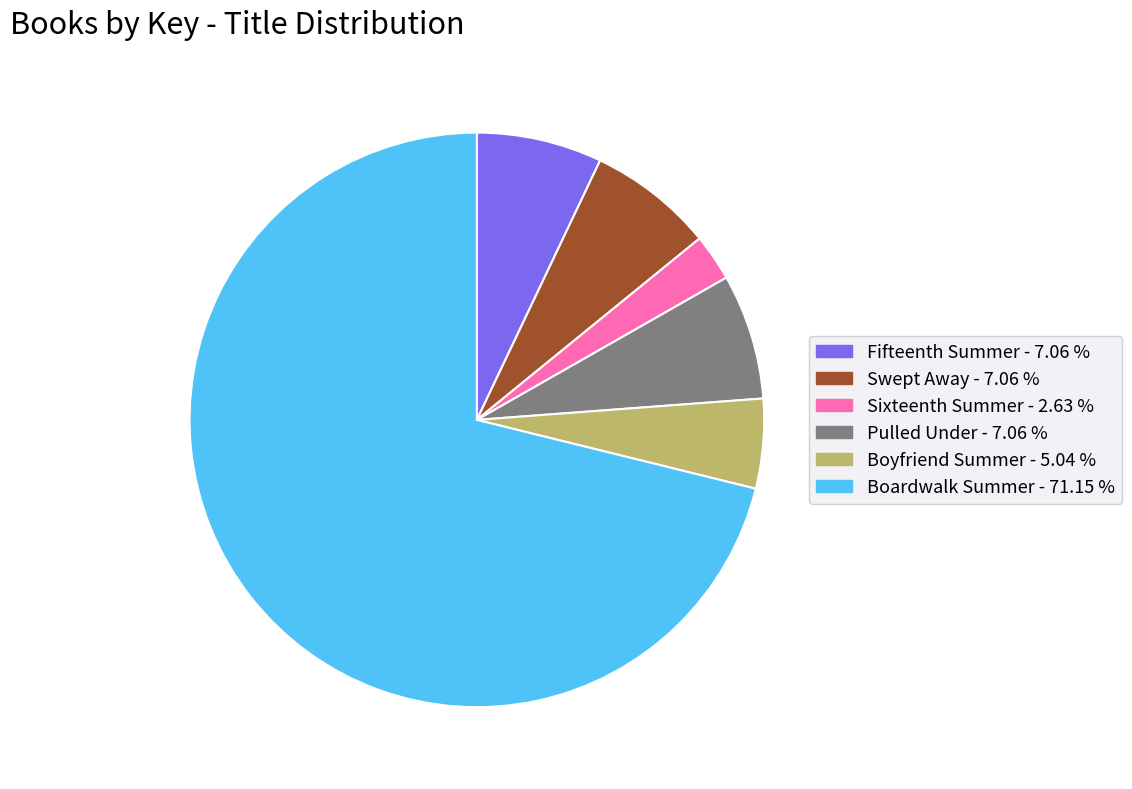

Does Sixteenth Summer account for over 50% of the chart?

No